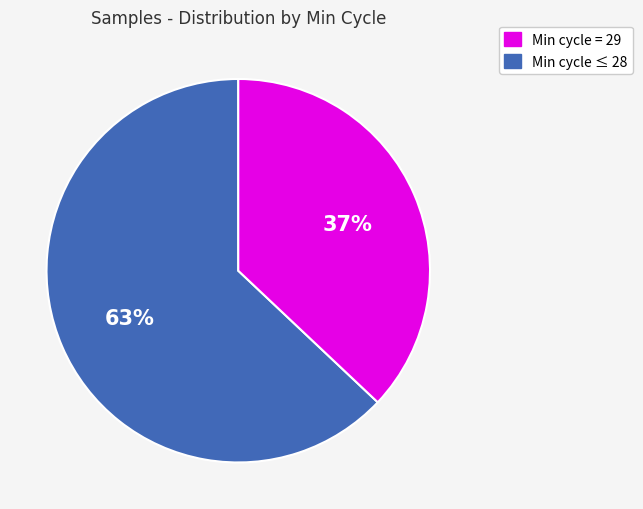

Count the number of slices in the pie.

2